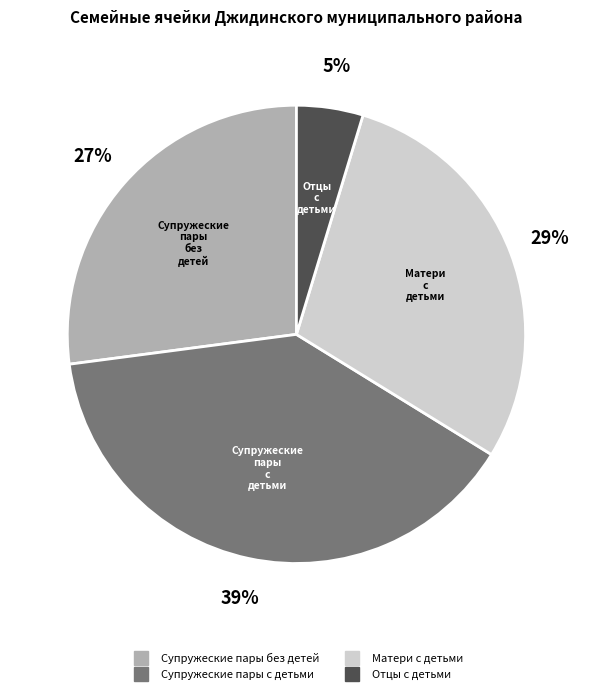

How many slices are in this pie chart?

4